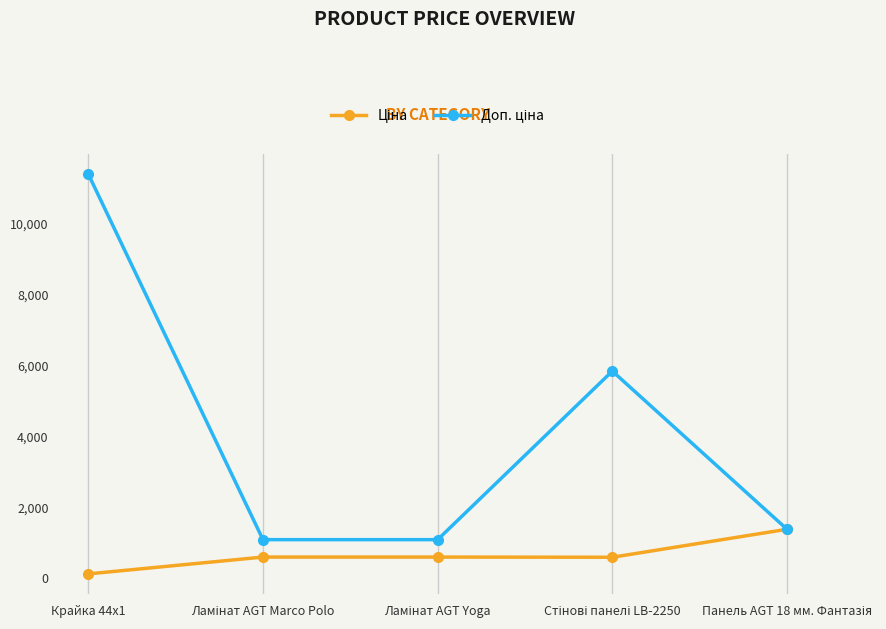

At which category is the sum across all series the highest?

Крайка 44x1